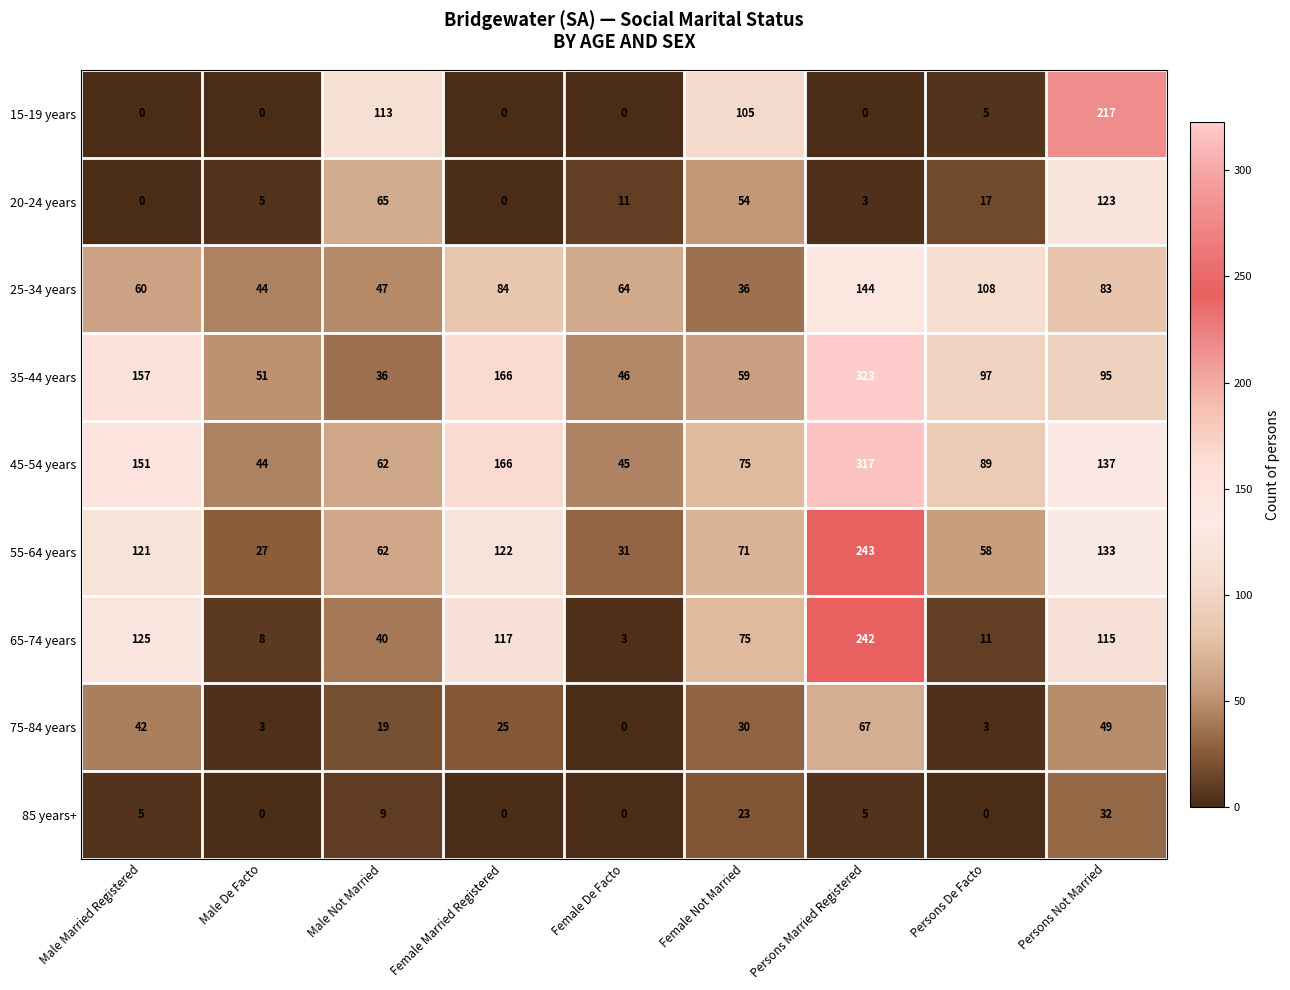

How many series are shown in this chart?

9